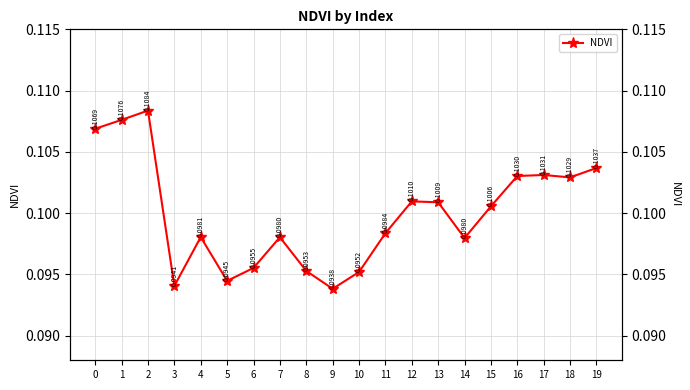

At which category does the data reach its first local valley?

3